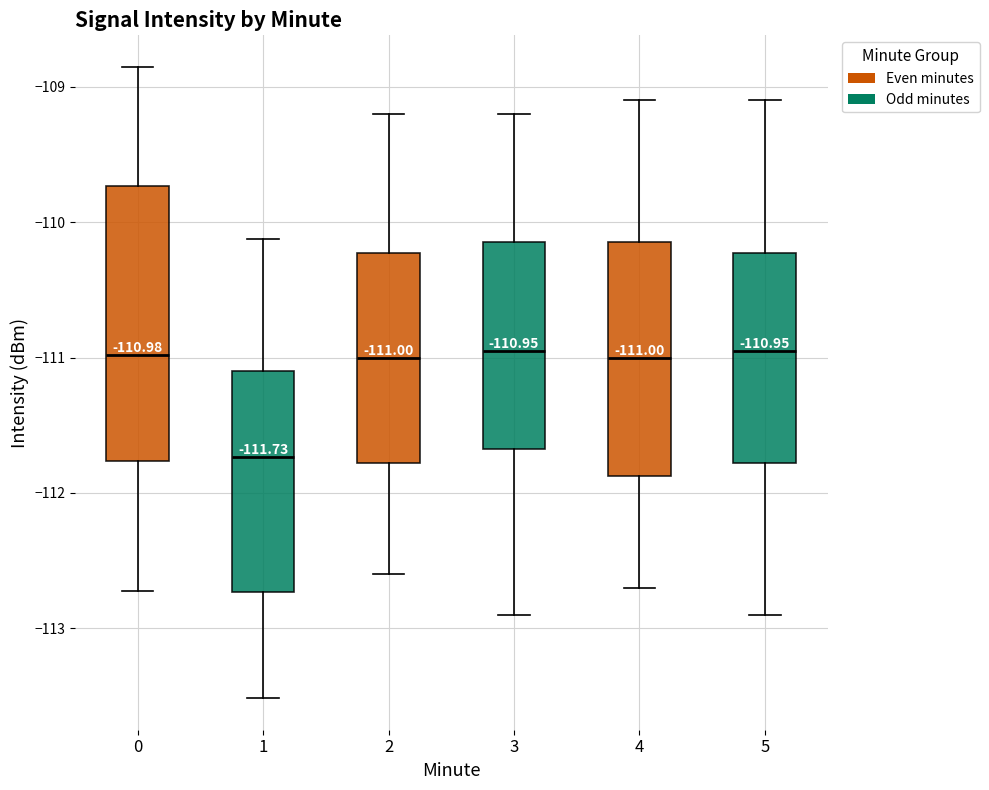

Comparing the boxes themselves (not the whiskers), which one is the tallest?

0